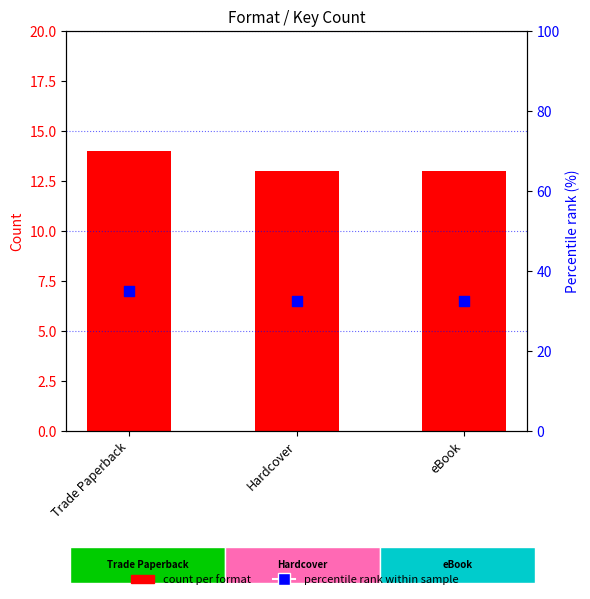

At which category is the sum across all series the highest?

Trade Paperback